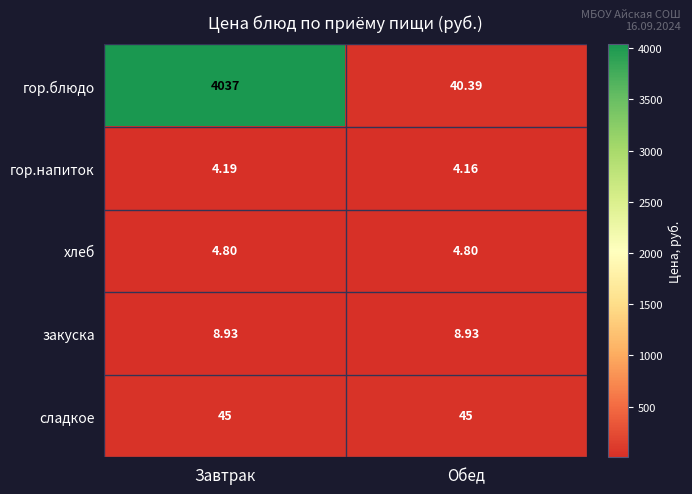

Which series has the largest range (max minus min)?

гор.блюдо